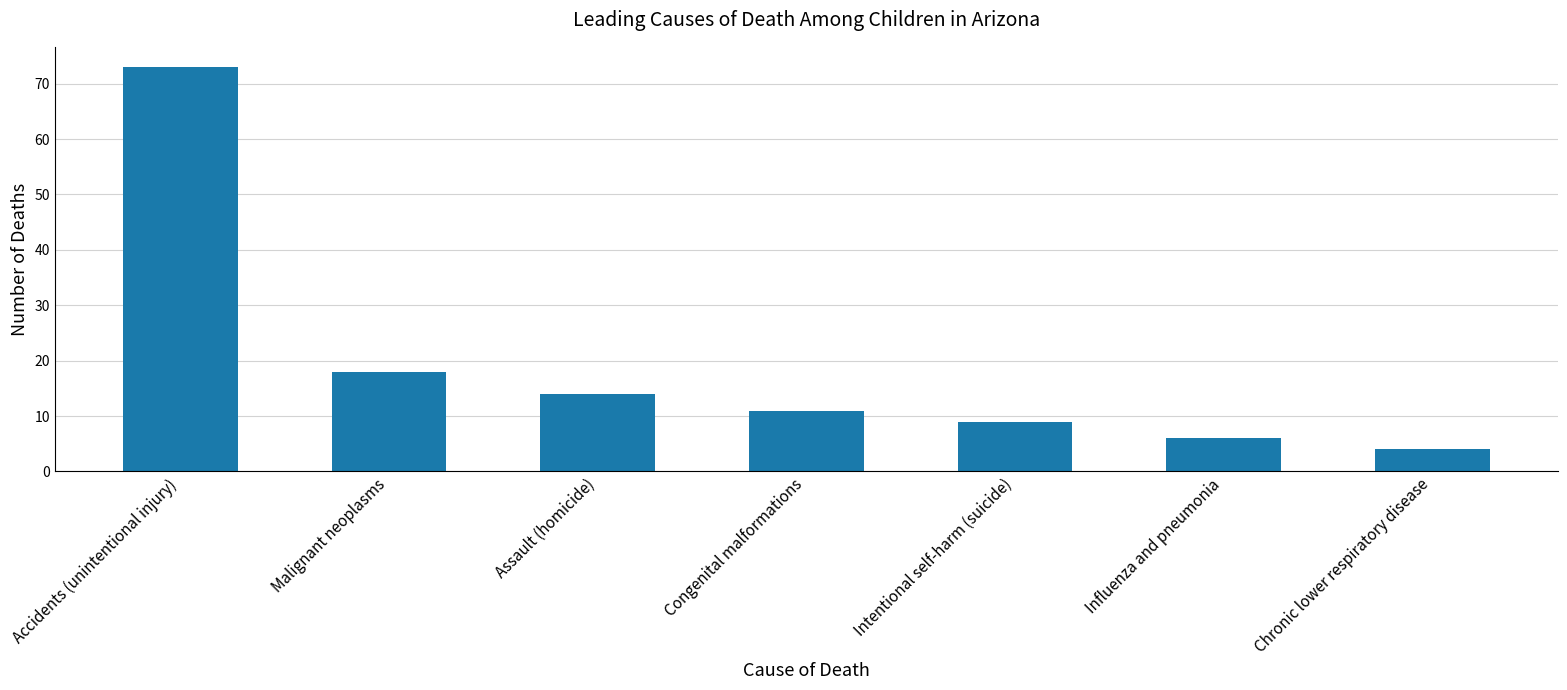

How many bars are there in total?

7